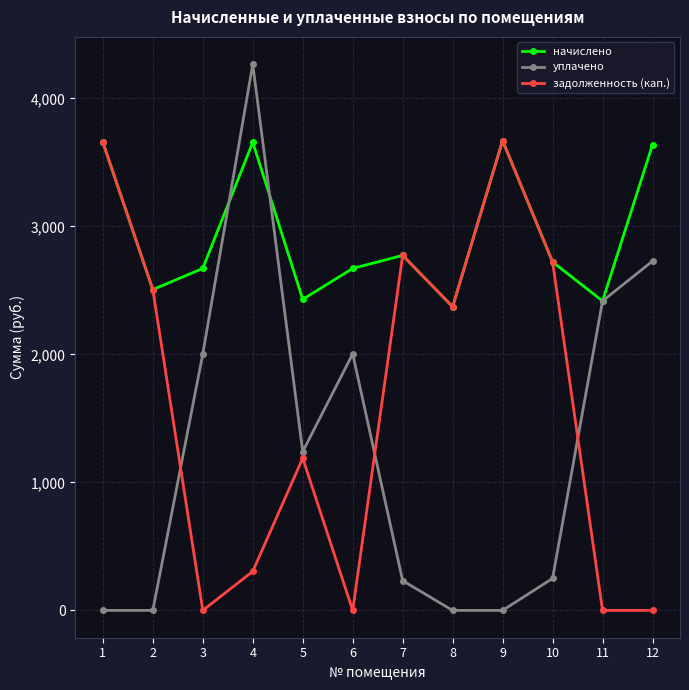

Is it true that уплачено equals 2728.4 at 12?

True